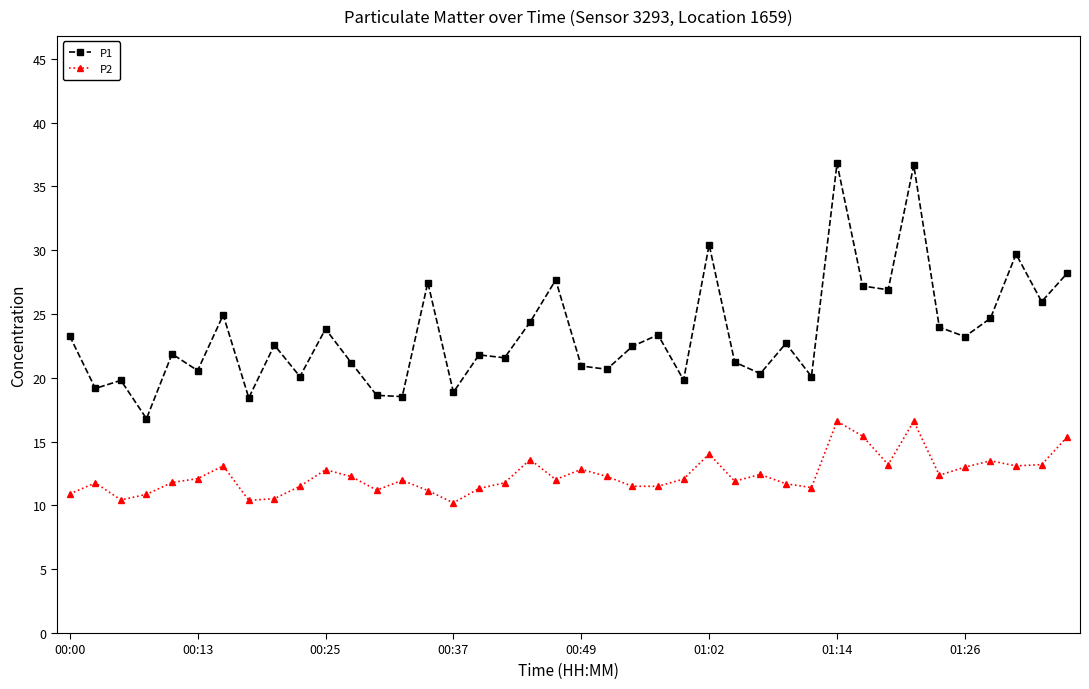

True or false: P2 and P1 intersect in this chart.

False